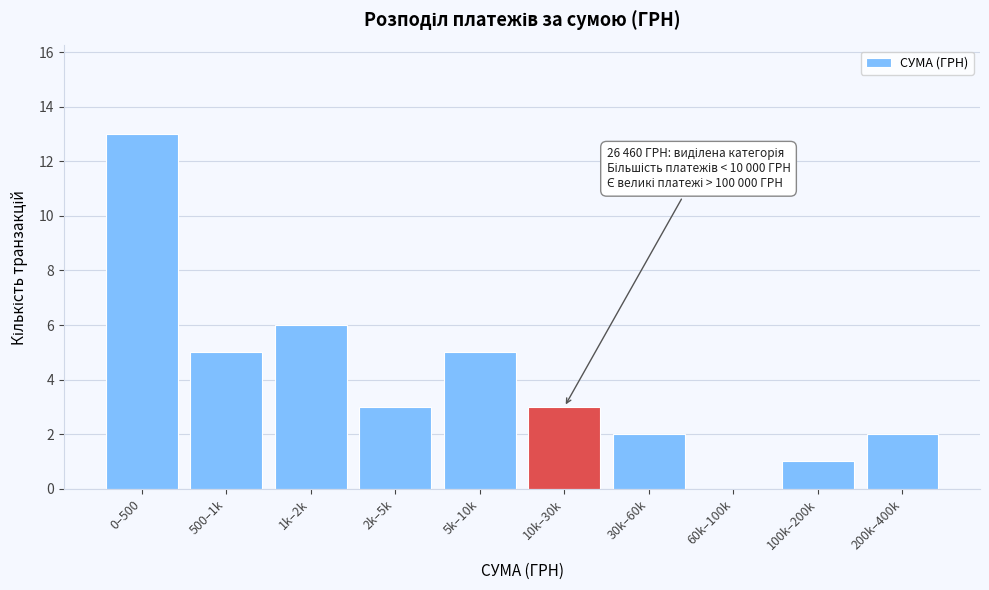

Reading left to right, what are all the values shown in this chart?

0–500=13	500–1k=5	1k–2k=6	2k–5k=3	5k–10k=5	10k–30k=3	30k–60k=2	60k–100k=0	100k–200k=1	200k–400k=2